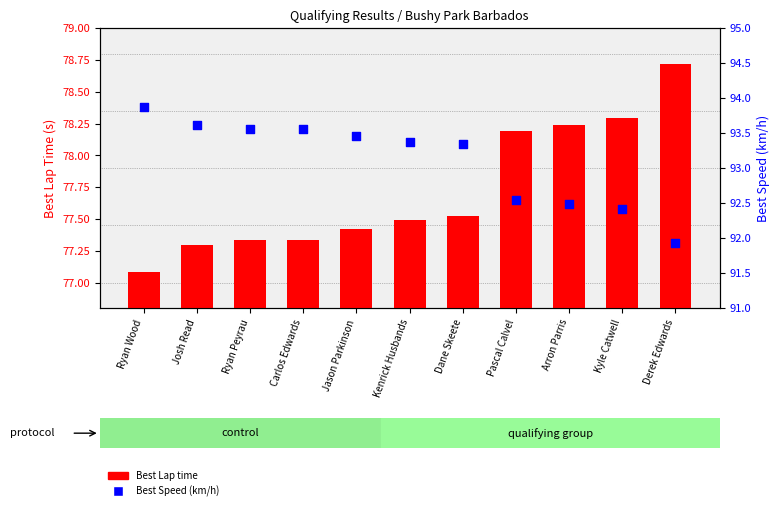

Which series contains the highest Y value?

Best Speed (km/h)